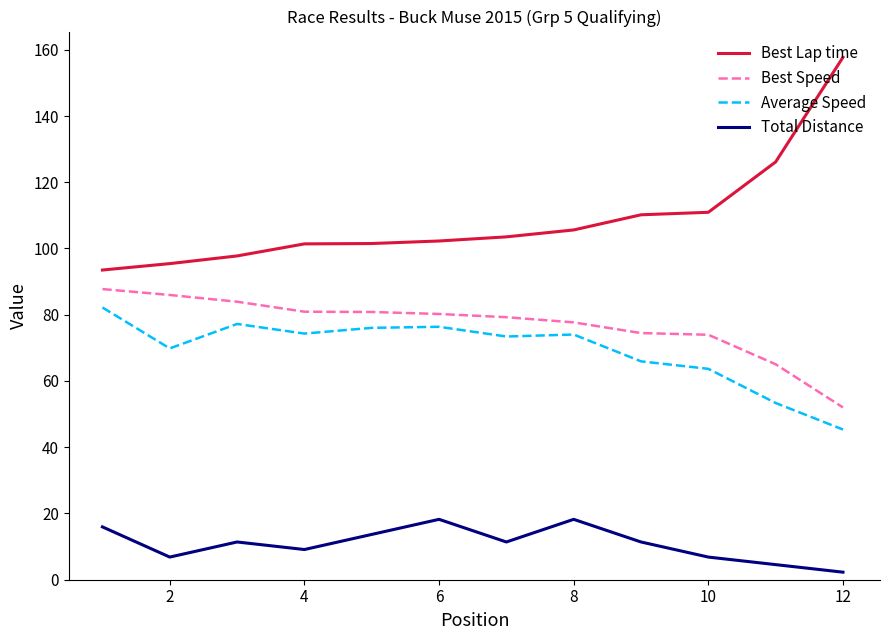

Which series has the largest total across all categories?

Best Lap time